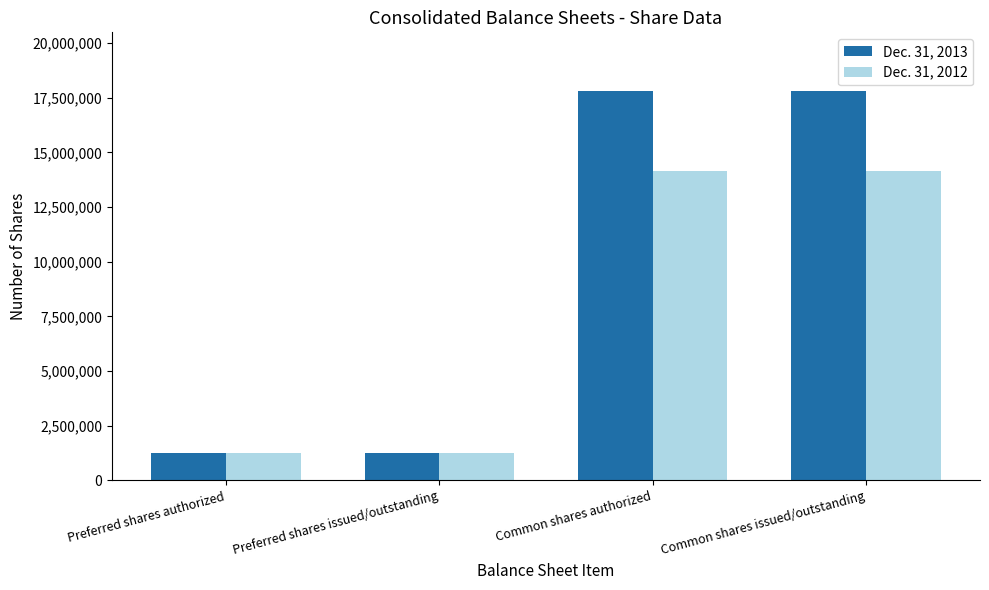

What is the spread (max minus min) of values at Common shares issued/outstanding?

3671468